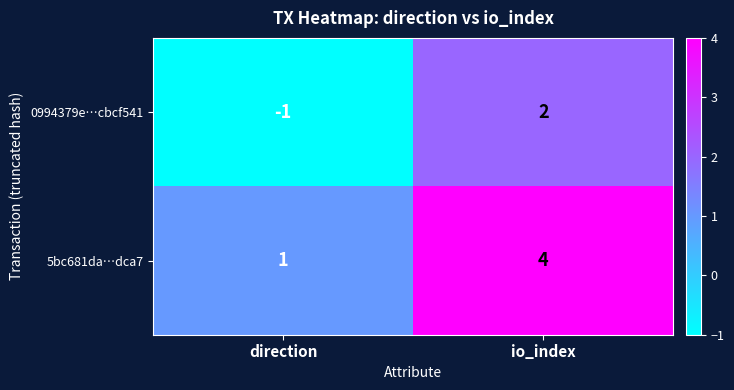

Where is 5bc681da…dca7 nearest to the value 2?

direction